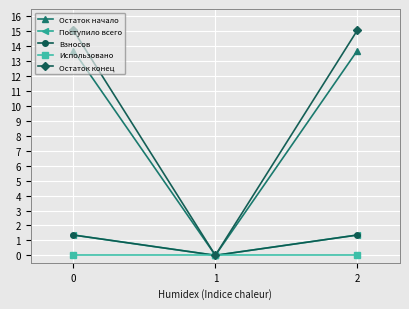

Is this an area chart (filled region under the line)?

No